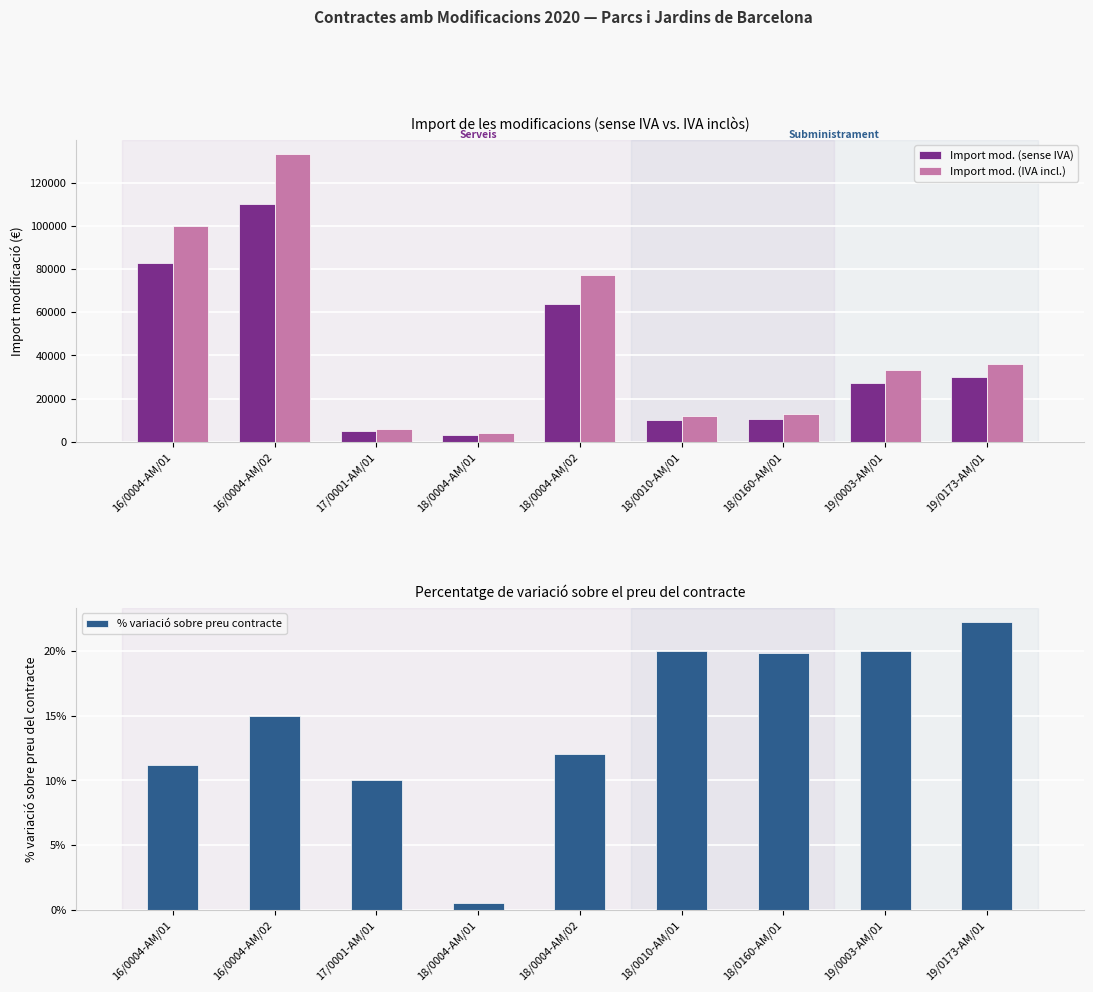

Which series has the largest total across all categories?

Import mod. (IVA incl.)